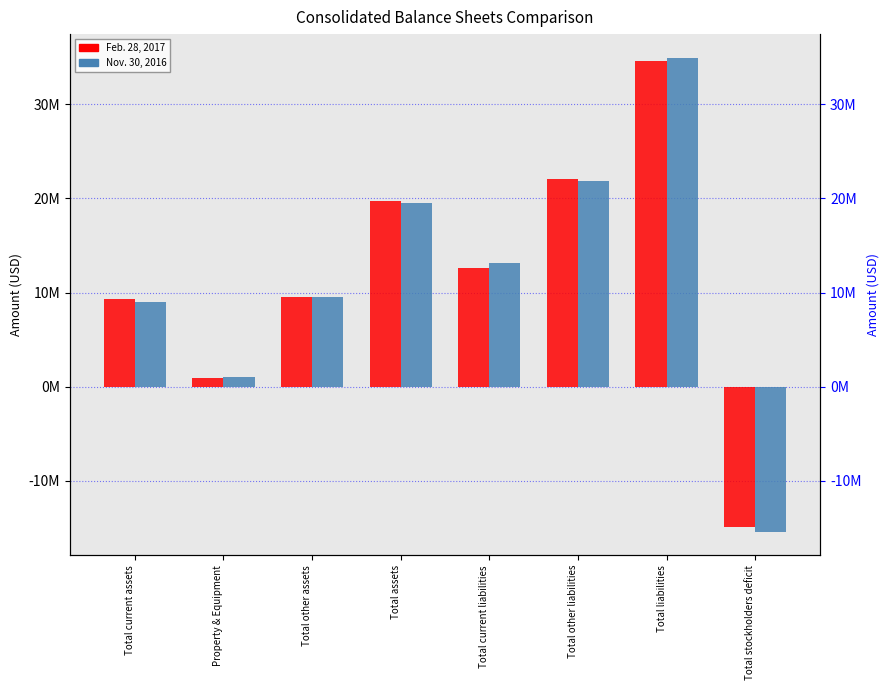

What is the value of the Nov. 30, 2016 bar at the 1st from the left?

9011923